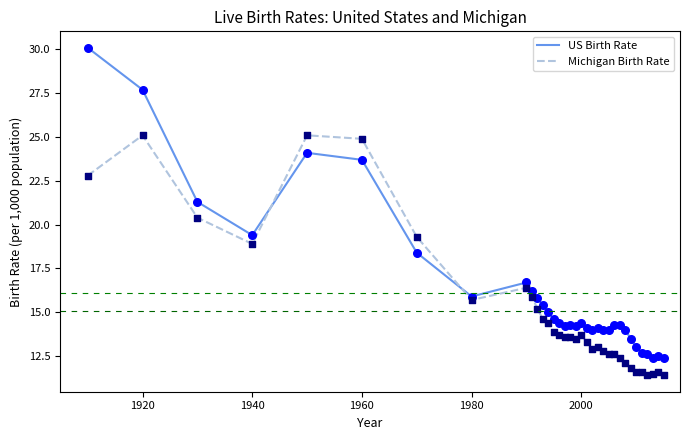

Rank the series by their average value, from highest to lowest.

US Birth Rate, Michigan Birth Rate